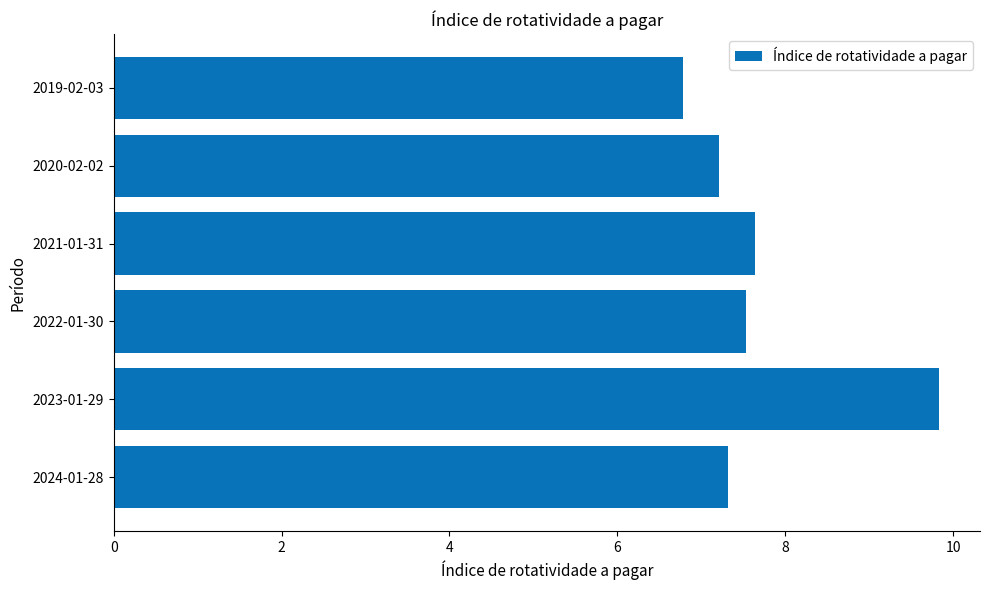

Reading bottom to top, extract all data points from this chart.

2024-01-28=7.3	2023-01-29=9.8	2022-01-30=7.5	2021-01-31=7.6	2020-02-02=7.2	2019-02-03=6.8